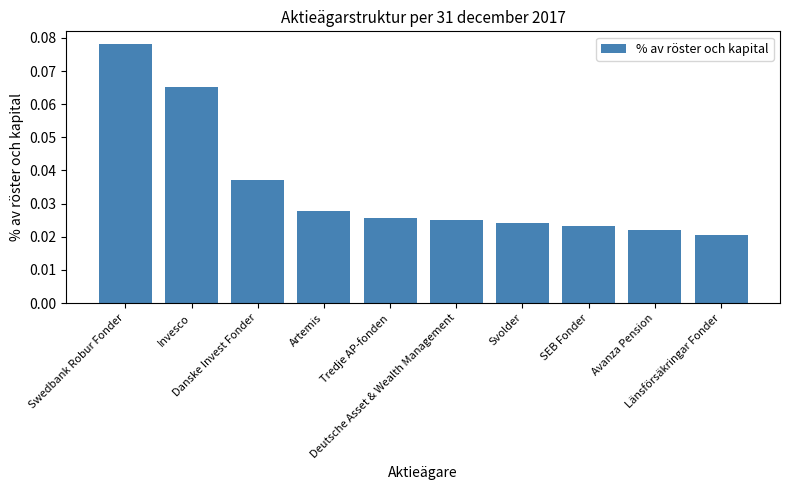

Does the chart contain stacked bars?

No